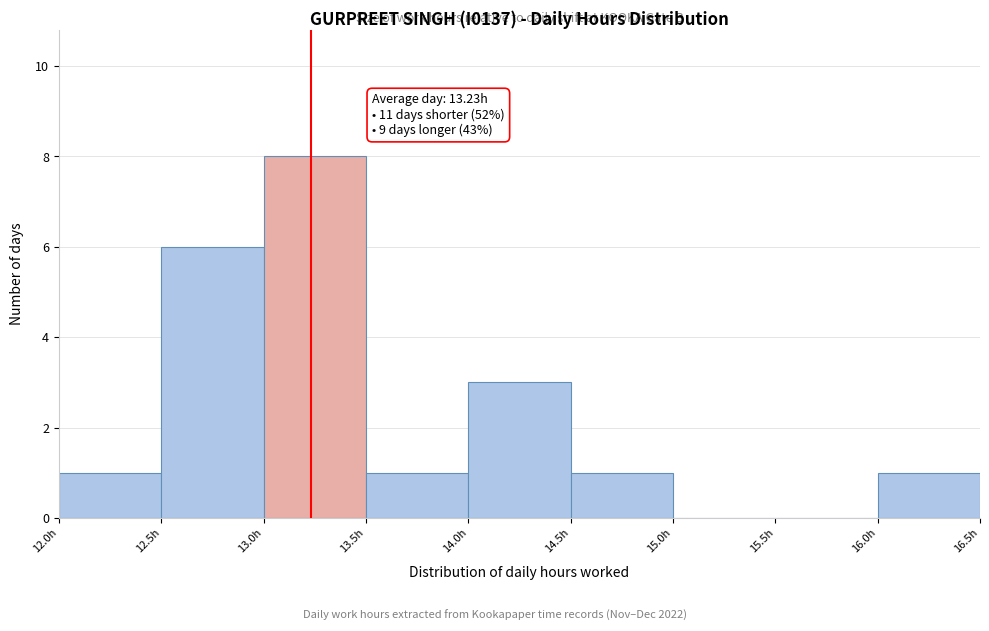

Which range on the x-axis has the tallest bar?

13.0 to 13.5